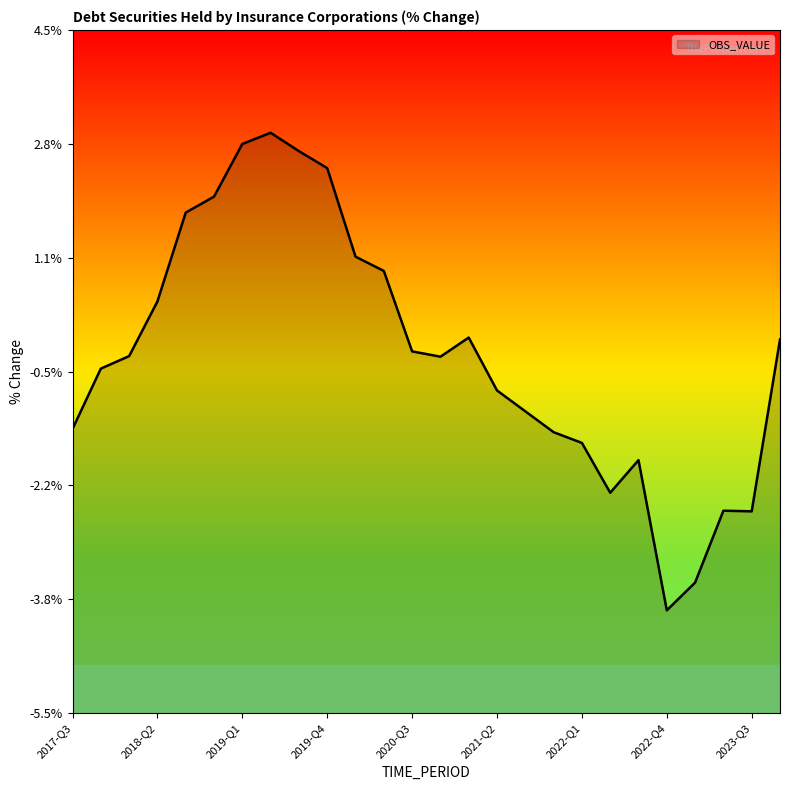

Reading left to right, transcribe all the data shown in this chart.

-1.3	-0.5	-0.3	0.5	1.8	2.0	2.8	3.0	2.7	2.5	1.2	1.0	-0.2	-0.3	-0.0	-0.8	-1.1	-1.4	-1.6	-2.3	-1.8	-4.0	-3.6	-2.5	-2.6	-0.0